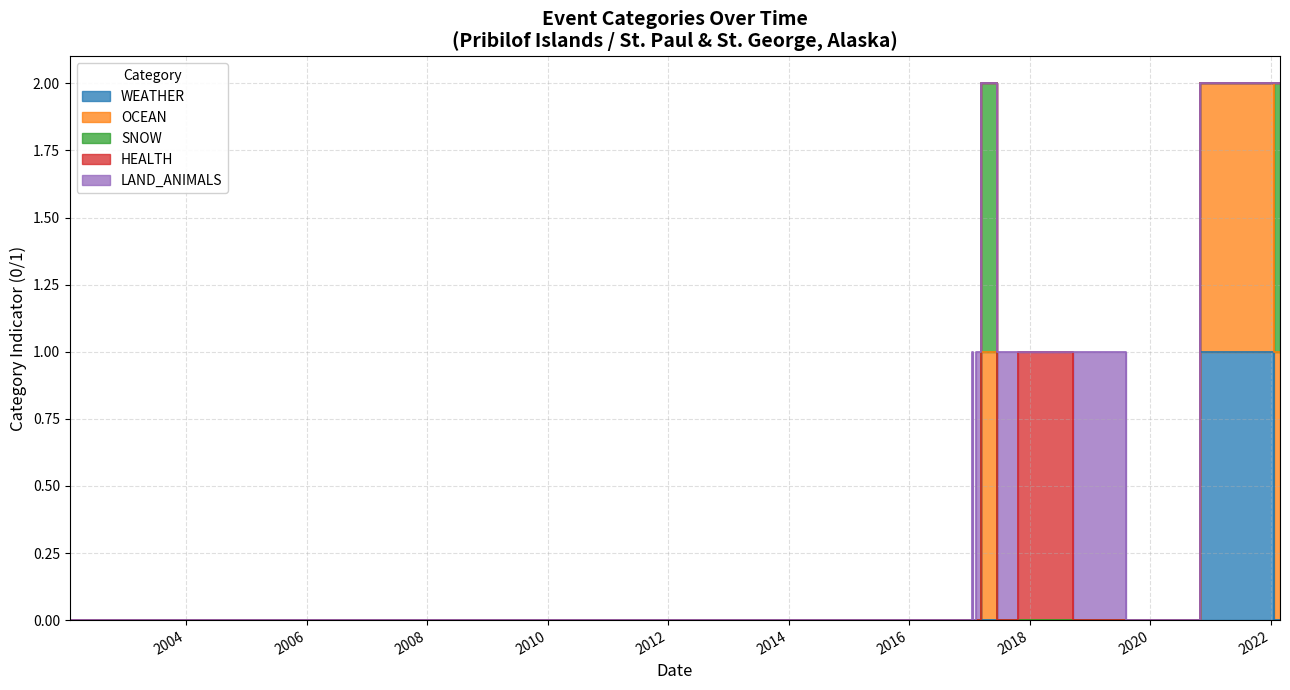

What are all the series names shown in the legend?

WEATHER, OCEAN, SNOW, HEALTH, LAND_ANIMALS